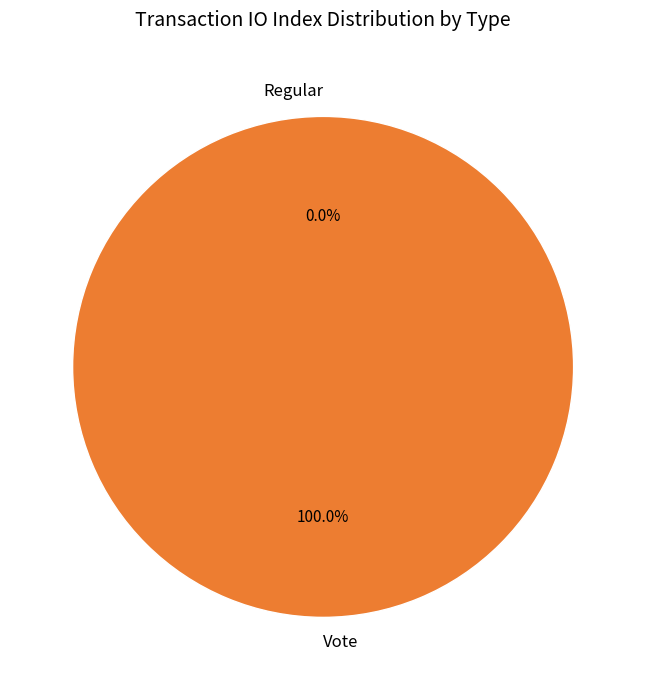

Which slice is the largest?

Vote